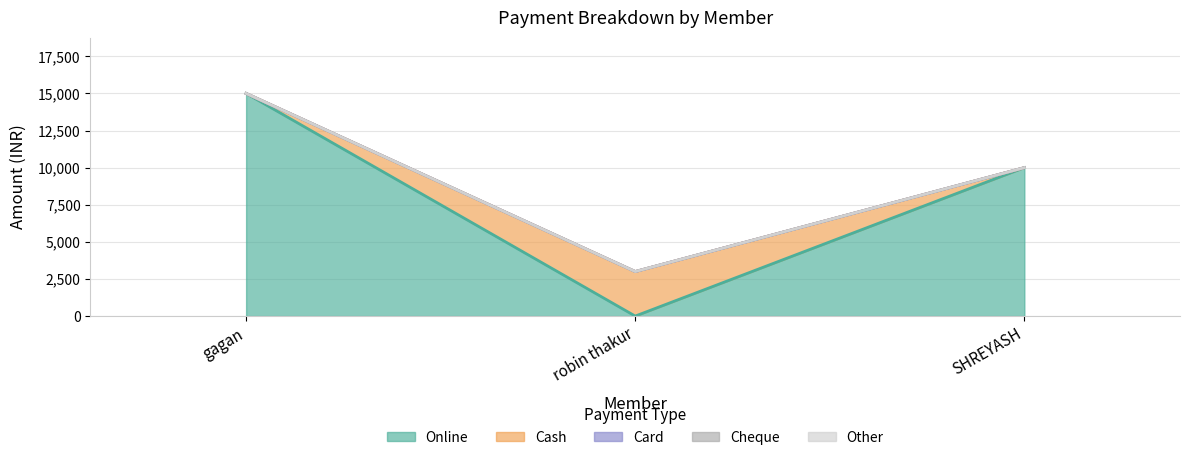

At which label does Cheque reach its peak?

gagan